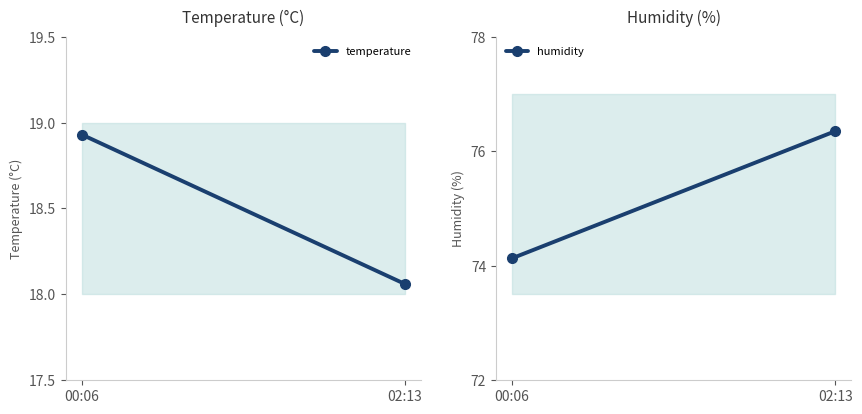

List the labels in order of humidity value, largest first.

02:13, 00:06